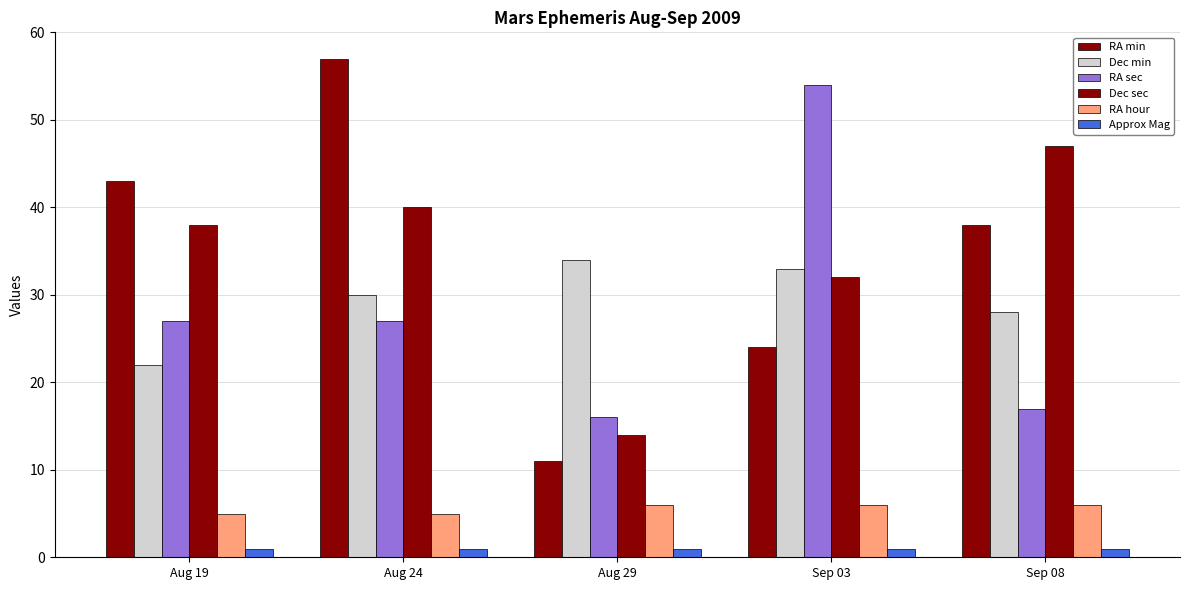

How many bars are there in total?

30